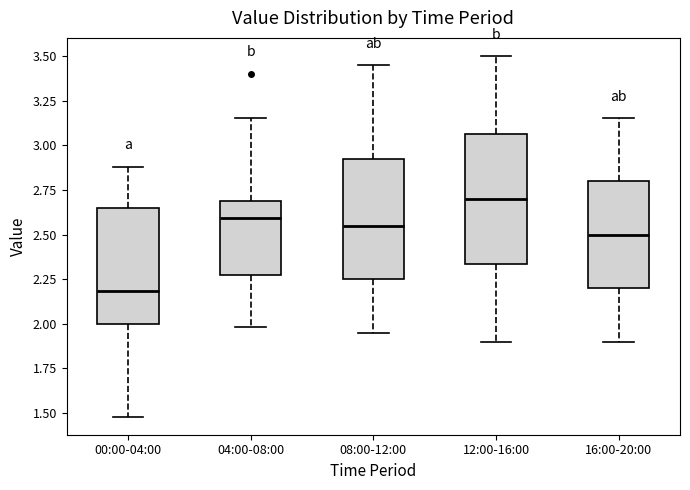

Reading left to right, transcribe this box plot: for each box, give where its median line is, the range the box spans, and where its two whiskers end, as read against the y-axis. The values are not printed on the chart, so give them approximately, as read against the axis.

00:00-04:00: median 2.20, box 2.00 to 2.65, whiskers 1.50 to 2.90
04:00-08:00: median 2.60, box 2.30 to 2.70, whiskers 2.00 to 3.15
08:00-12:00: median 2.55, box 2.25 to 2.95, whiskers 1.95 to 3.45
12:00-16:00: median 2.70, box 2.35 to 3.05, whiskers 1.90 to 3.50
16:00-20:00: median 2.50, box 2.20 to 2.80, whiskers 1.90 to 3.15